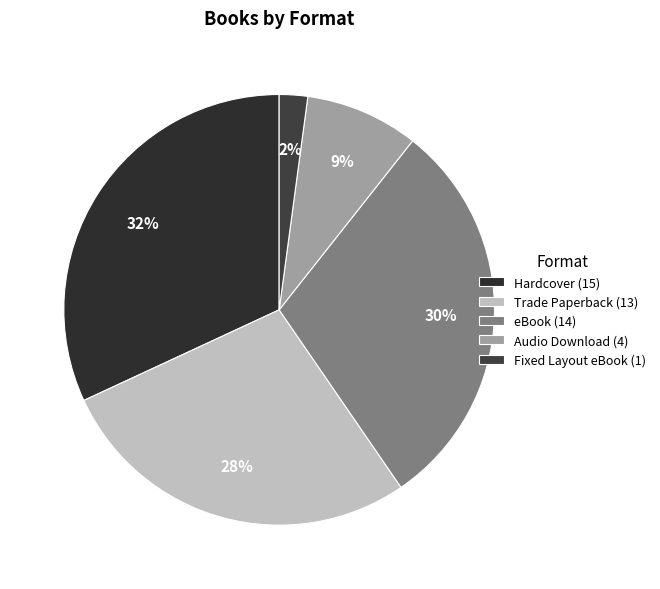

The Fixed Layout eBook slice represents 8% of the pie. True or false?

False